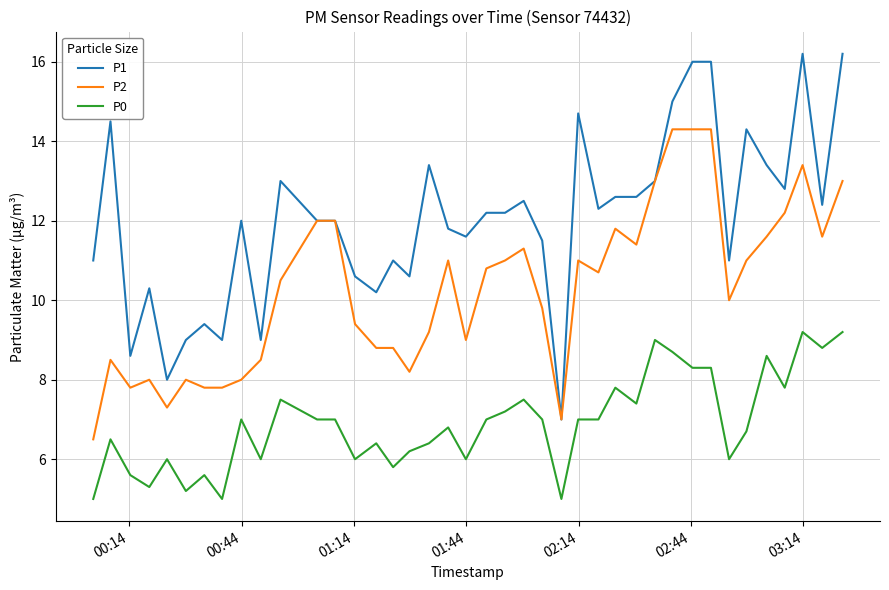

True or false: P0 and P1 intersect in this chart.

False